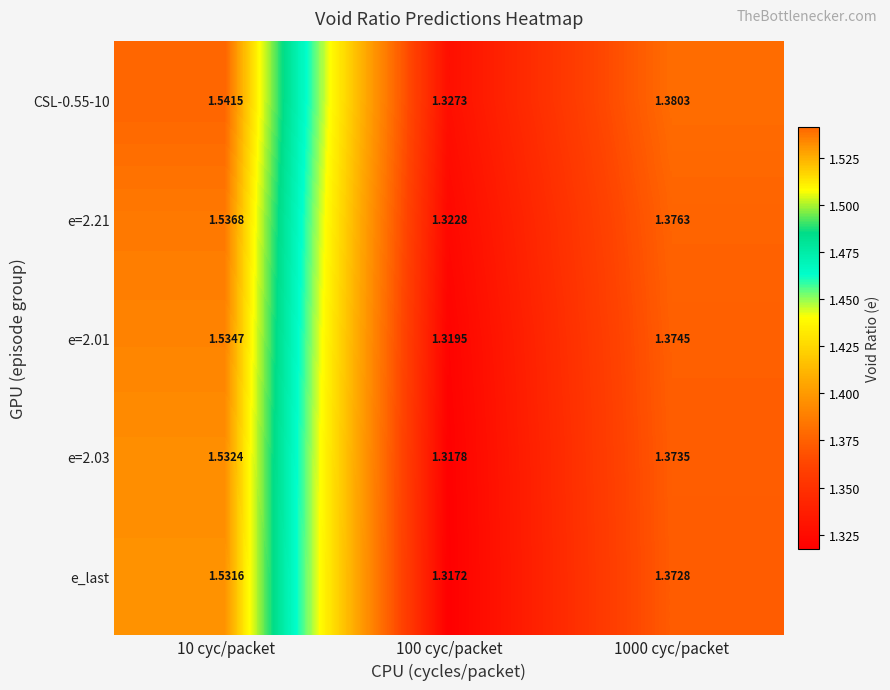

Is the value of e=2.01 at 100 cyc/packet greater than the value of e=2.21 at 100 cyc/packet?

No